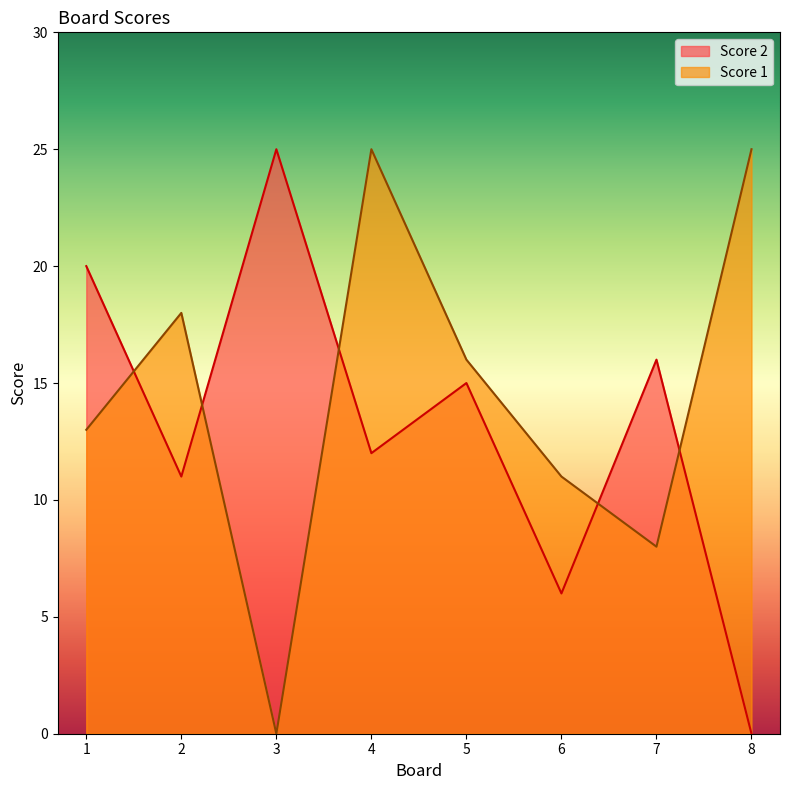

True or false: Score 1 has a value of 17 at 1.

False